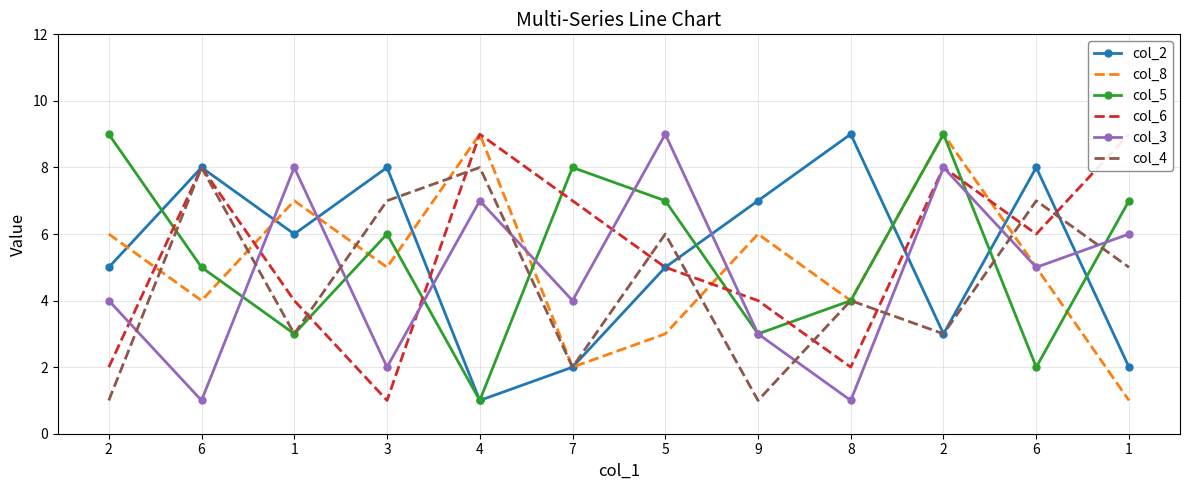

At which category is the sum across all series the highest?

2